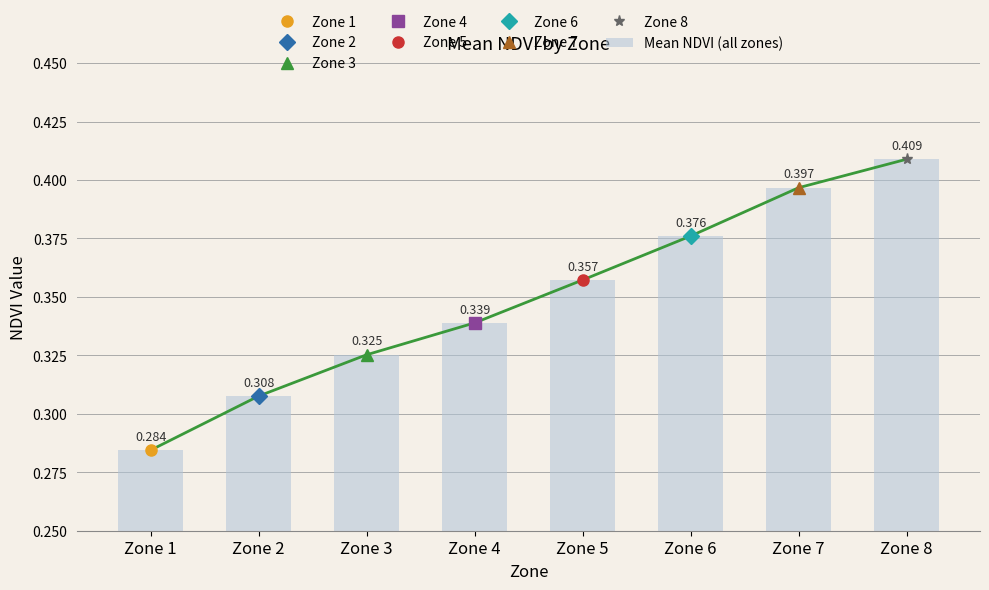

Where is the data nearest to the value 0?

Zone 1